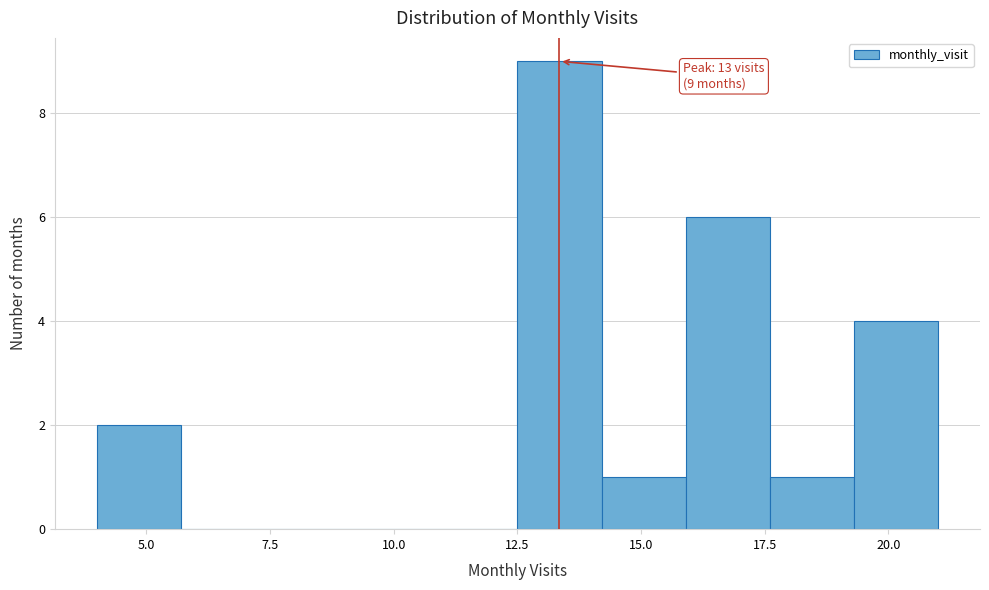

Around what value on the x-axis is the tallest bar? Give the approximate position of its centre, as read against the axis.

13.5